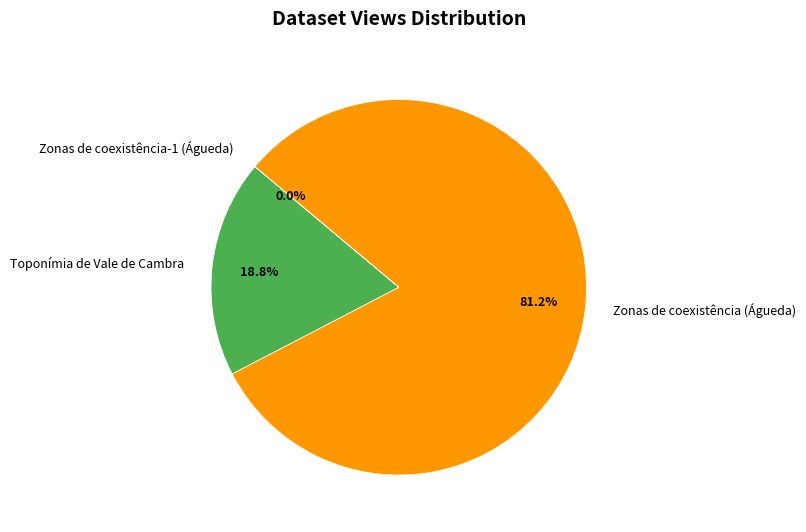

What is the smallest slice in the pie chart?

Zonas de coexistência-1 (Águeda)